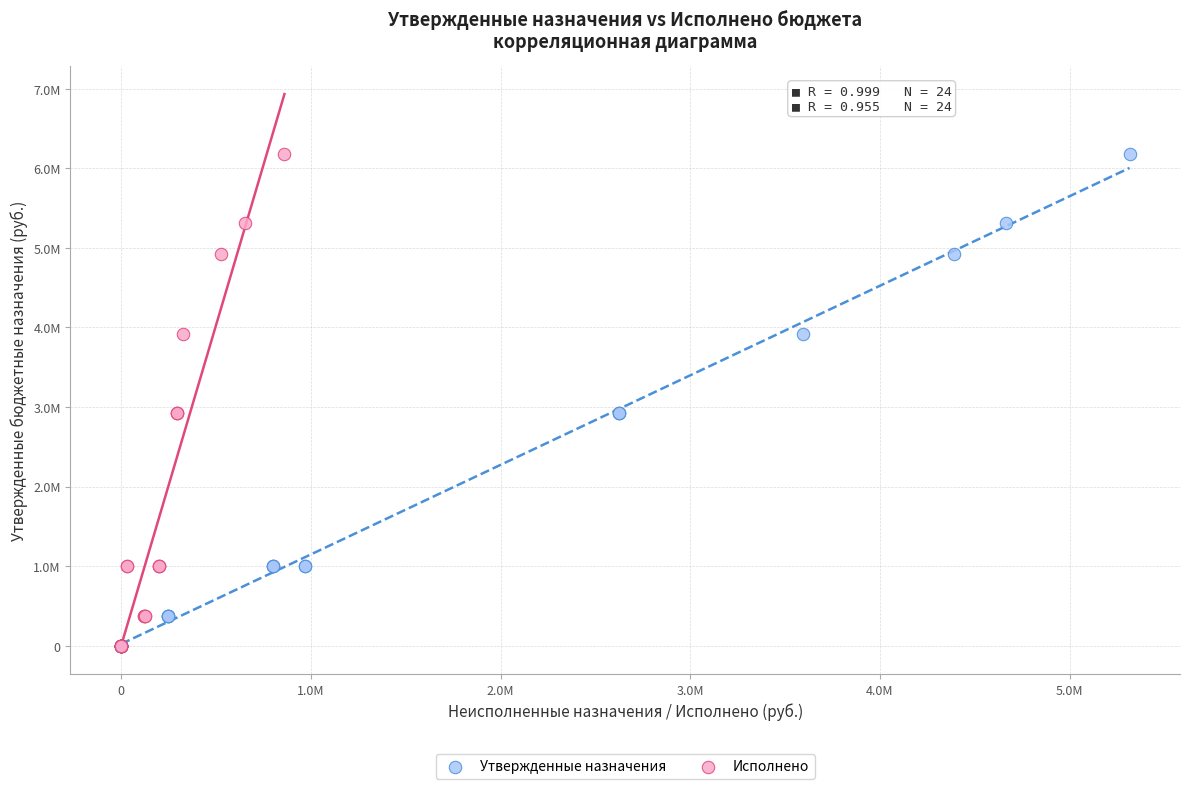

What are all the series names shown in the legend?

Утвержденные назначения, Исполнено